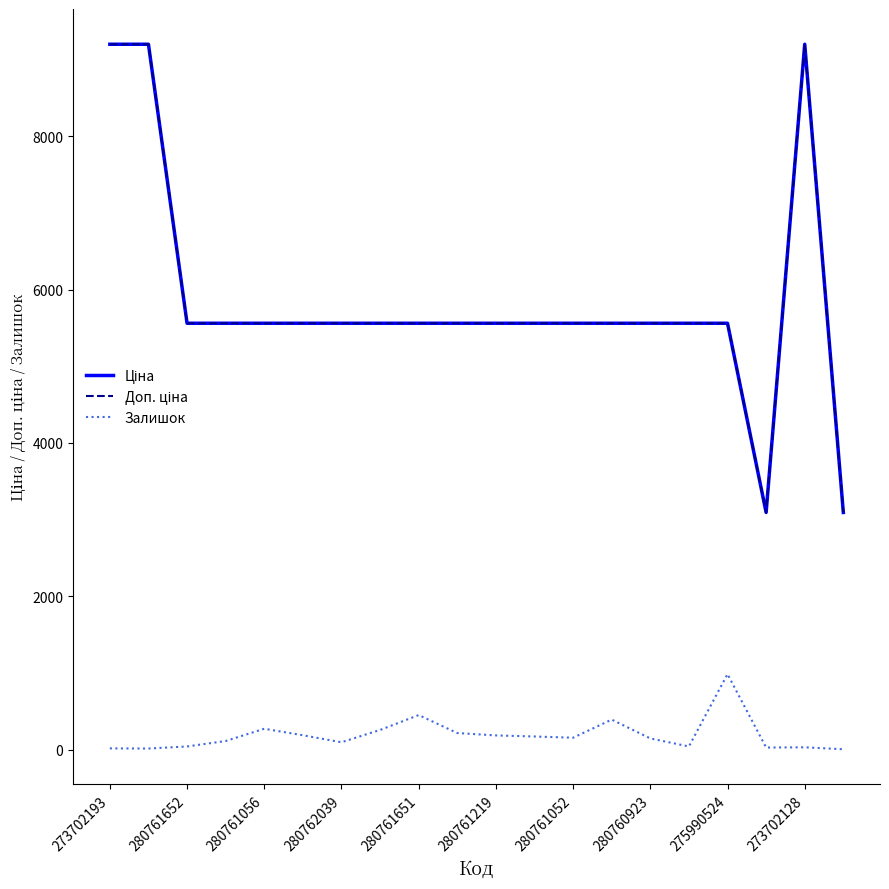

What is the maximum value shown in the chart?

9196.3